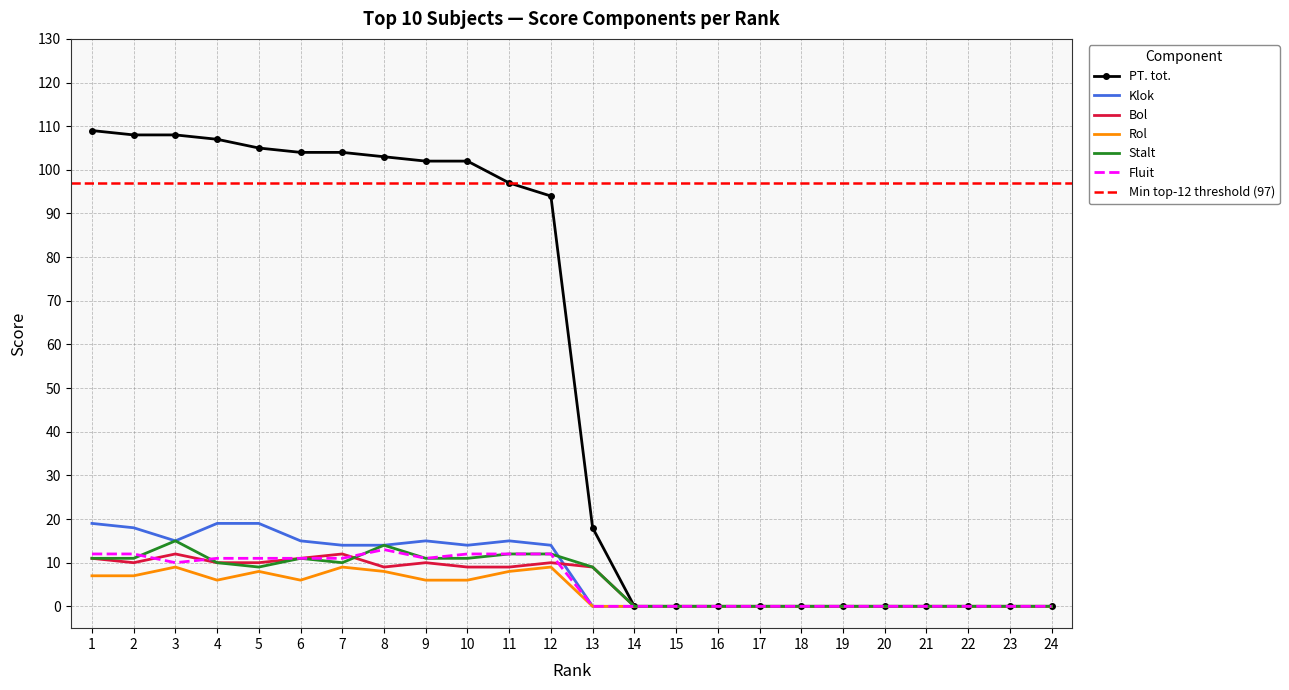

Between 5 and 13, which series saw the biggest shift?

PT. tot.